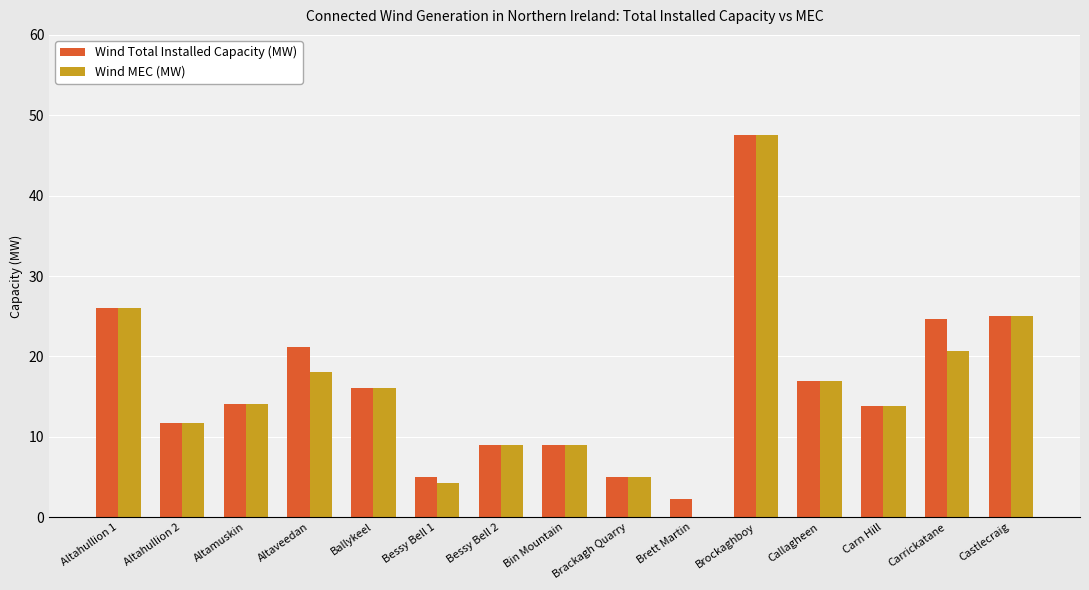

What is the average value of the Wind Total Installed Capacity (MW) series?

16.5